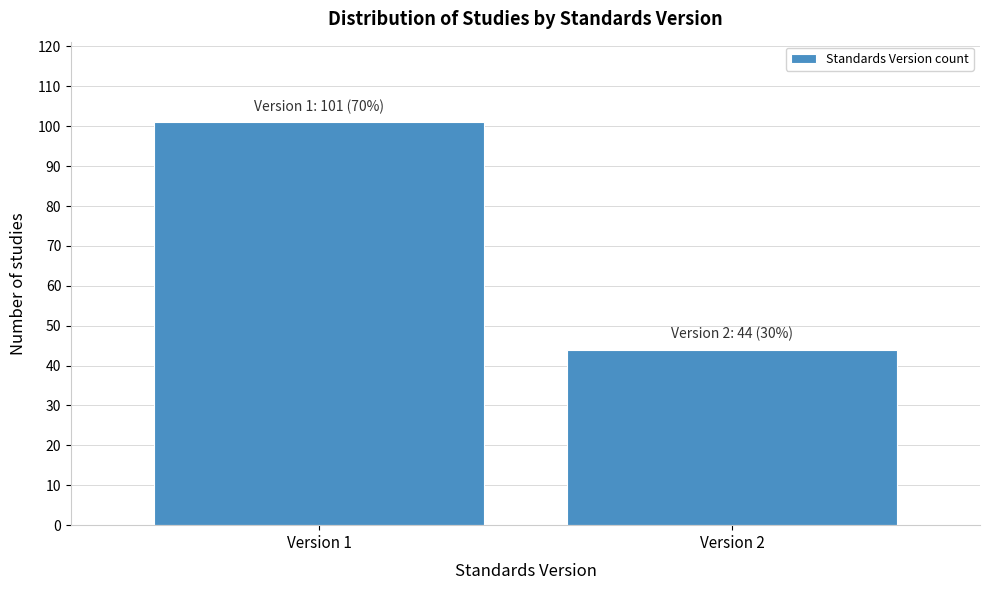

Reading left to right, transcribe all the data shown in this chart.

101	44